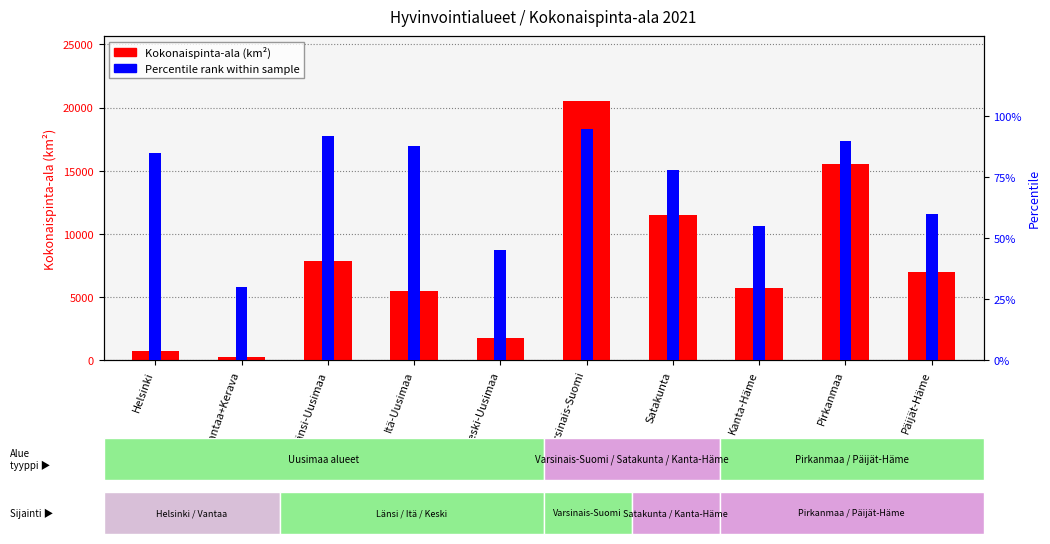

How many groups of bars are there?

10